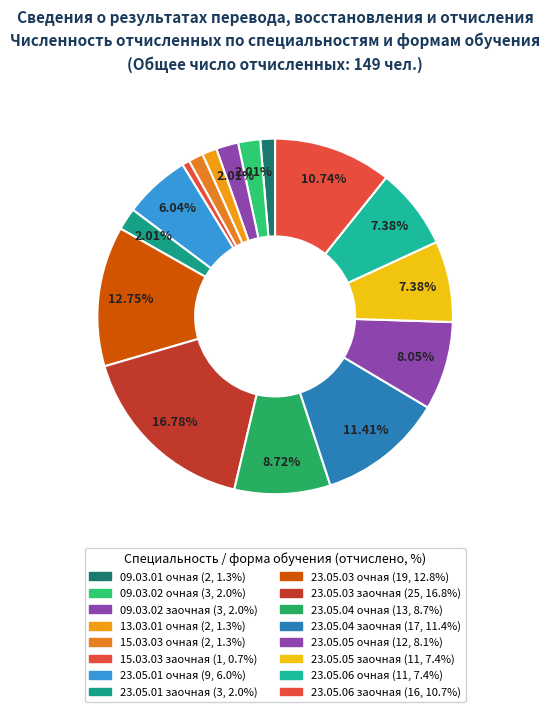

Which category has the biggest portion of the pie?

23.05.03 заочная